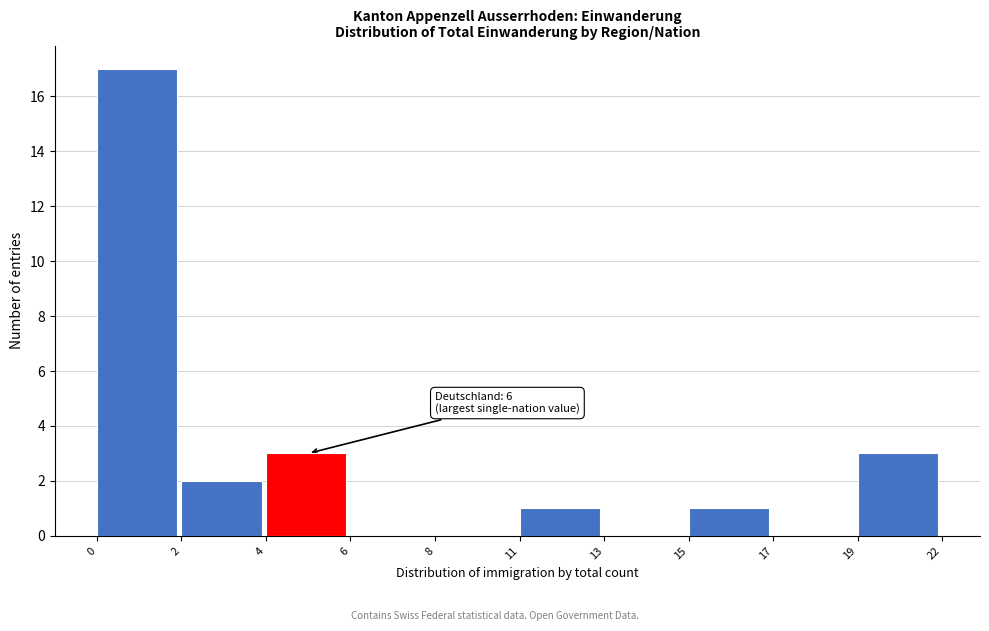

Reading left to right, list all the values displayed in this chart.

0=17	2=2	4=3	6=0	8=0	11=1	13=0	15=1	17=0	19=3